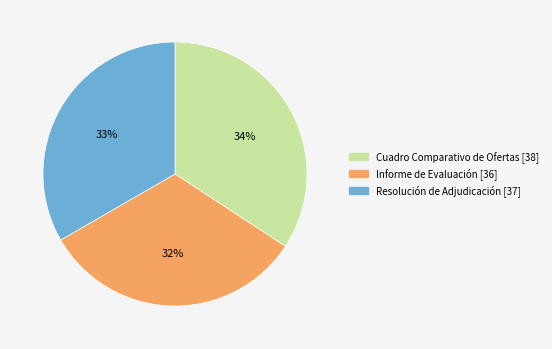

Which has a higher value, Cuadro Comparativo de Ofertas or Resolución de Adjudicación?

Cuadro Comparativo de Ofertas